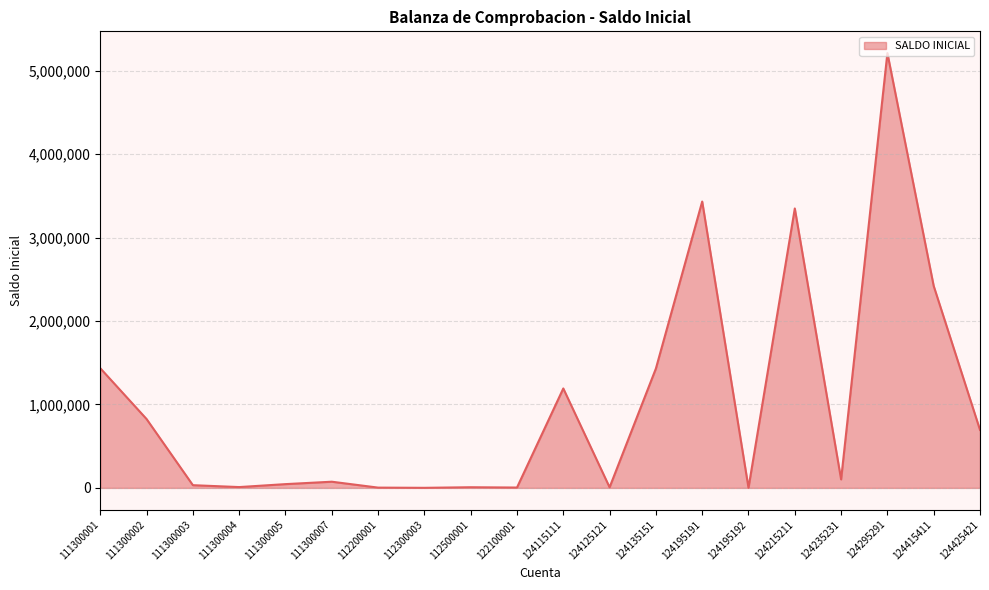

What is the maximum value shown in the chart?

5210630.5